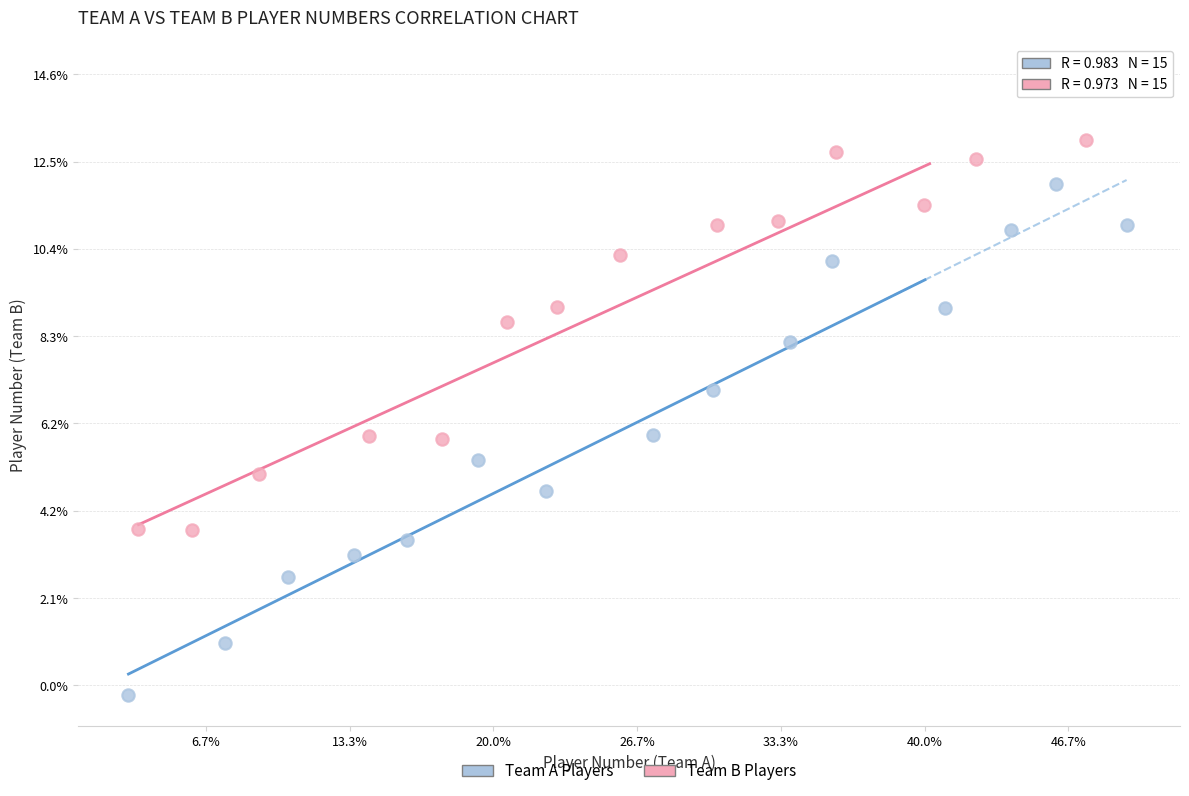

What are all the series names shown in the legend?

Team A Players, Team B Players